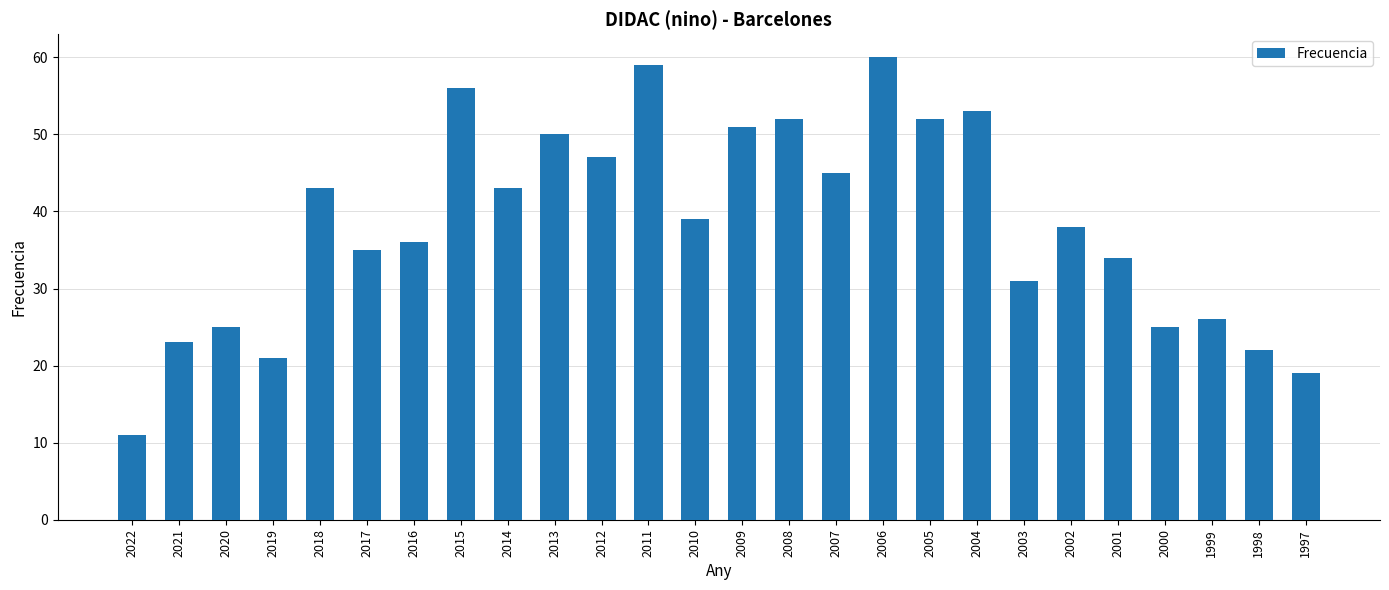

At which label does the data first exceed 39?

2018